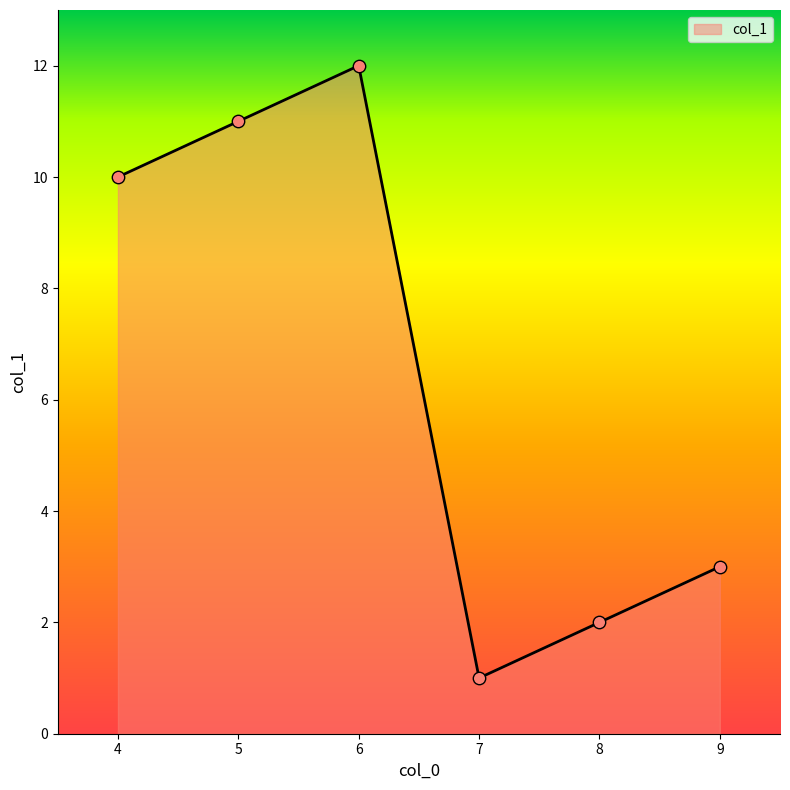

What is the change in value from 6 to 7?

-11